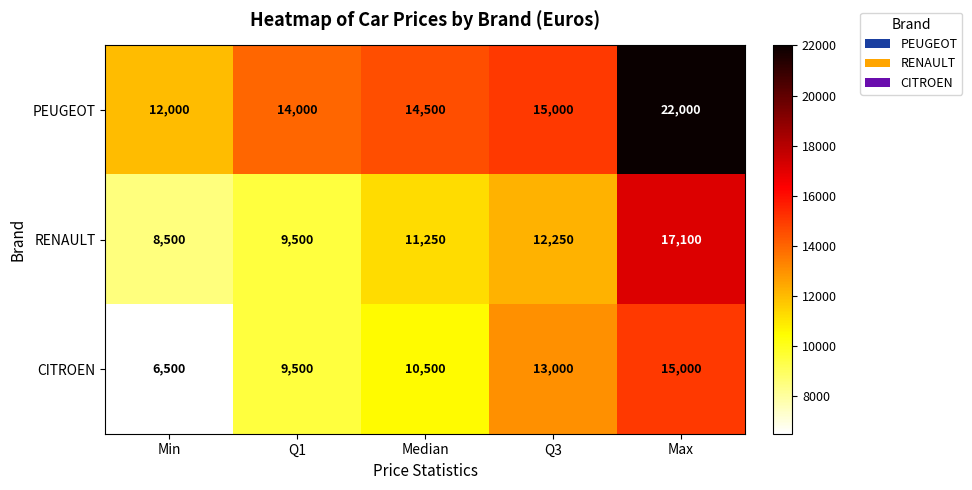

What is the difference between the highest and lowest values at Min?

5500